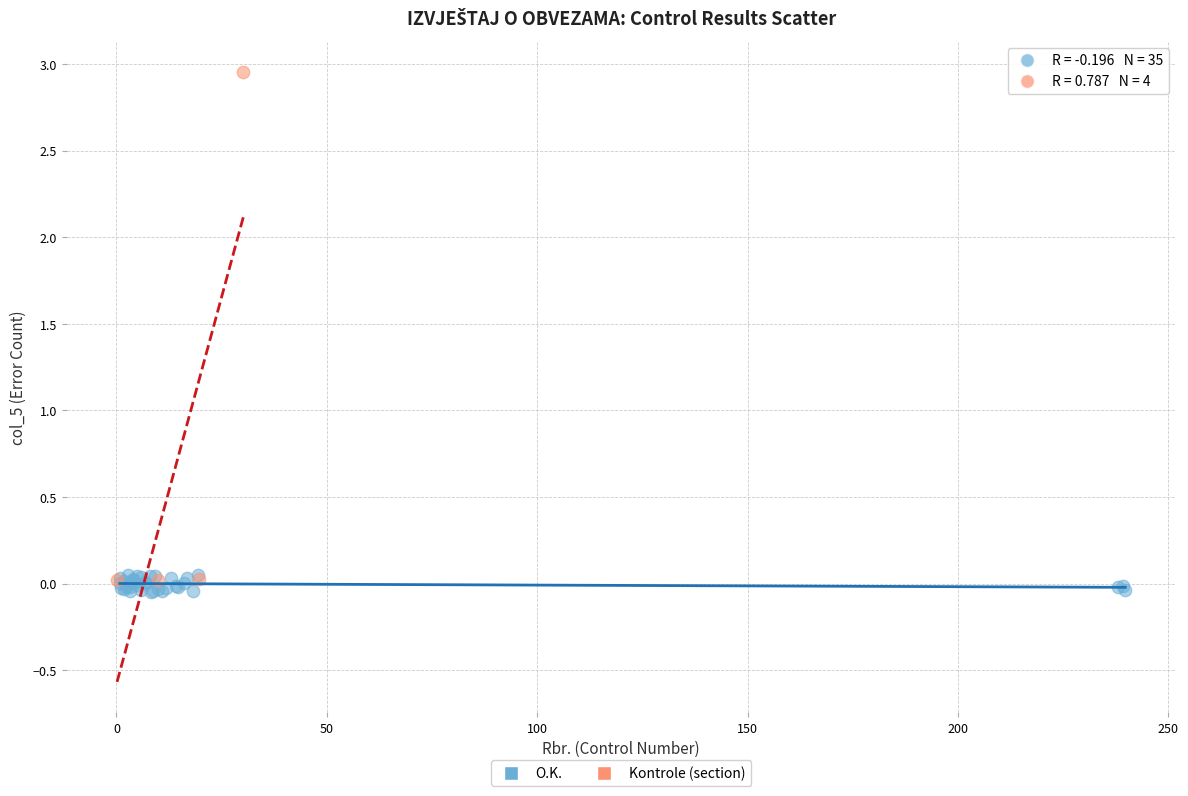

Which series has the largest Y range (max minus min)?

Kontrole (section)